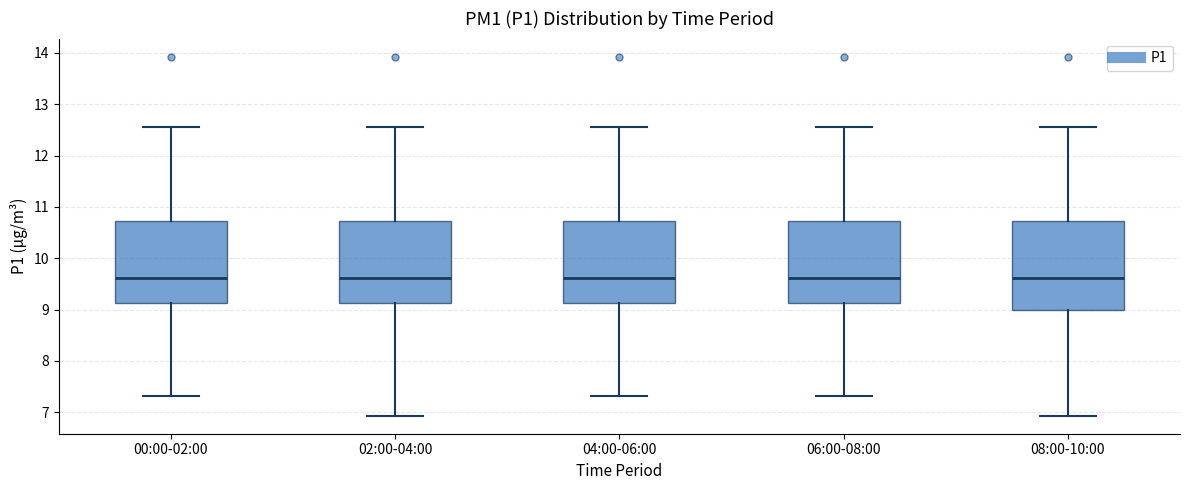

Reading left to right, read every box against the y-axis: the position of its median line, the range the box covers, and the ends of its whiskers. The values are not printed on the chart, so give them approximately, as read against the axis.

00:00-02:00: median 9.6, box 9.1 to 10.7, whiskers 7.3 to 12.6
02:00-04:00: median 9.6, box 9.1 to 10.7, whiskers 6.9 to 12.6
04:00-06:00: median 9.6, box 9.1 to 10.7, whiskers 7.3 to 12.6
06:00-08:00: median 9.6, box 9.1 to 10.7, whiskers 7.3 to 12.6
08:00-10:00: median 9.6, box 9.0 to 10.7, whiskers 6.9 to 12.6